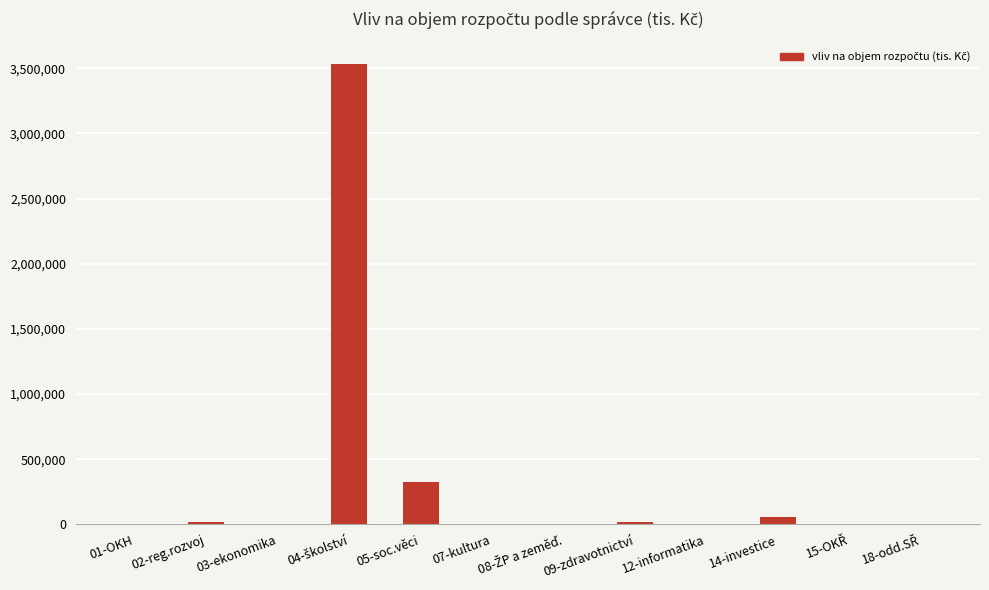

What is the average value?

330125.0